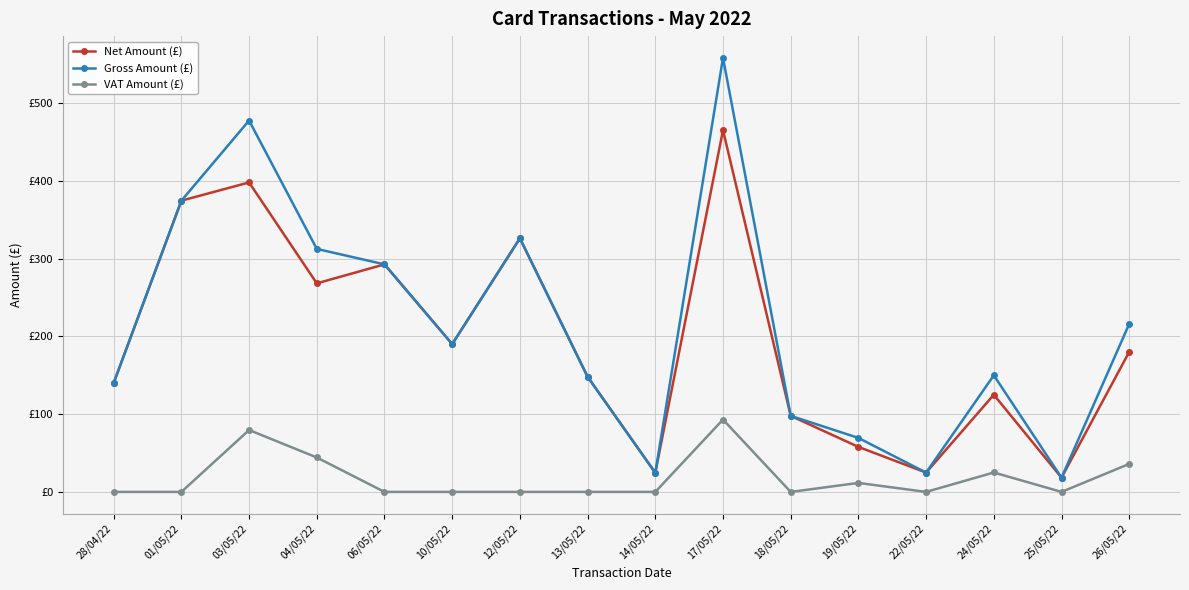

Reading right to left, transcribe all the data shown in this chart.

Net Amount (£): 26/05/22=180.0	25/05/22=18.3	24/05/22=124.9	22/05/22=24.8	19/05/22=57.9	18/05/22=97.8	17/05/22=465.0	14/05/22=24.6	13/05/22=148.0	12/05/22=326.0	10/05/22=190.0	06/05/22=292.5	04/05/22=268.1	03/05/22=397.8	01/05/22=374.4	28/04/22=140.0
Gross Amount (£): 26/05/22=216.0	25/05/22=18.3	24/05/22=149.9	22/05/22=24.8	19/05/22=69.4	18/05/22=97.8	17/05/22=558.0	14/05/22=24.6	13/05/22=148.0	12/05/22=326.0	10/05/22=190.0	06/05/22=292.5	04/05/22=312.4	03/05/22=477.4	01/05/22=374.4	28/04/22=140.0
VAT Amount (£): 26/05/22=36.0	25/05/22=0.0	24/05/22=25.0	22/05/22=0.0	19/05/22=11.6	18/05/22=0.0	17/05/22=93.0	14/05/22=0.0	13/05/22=0.0	12/05/22=0.0	10/05/22=0.0	06/05/22=0.0	04/05/22=44.3	03/05/22=79.6	01/05/22=0.0	28/04/22=0.0